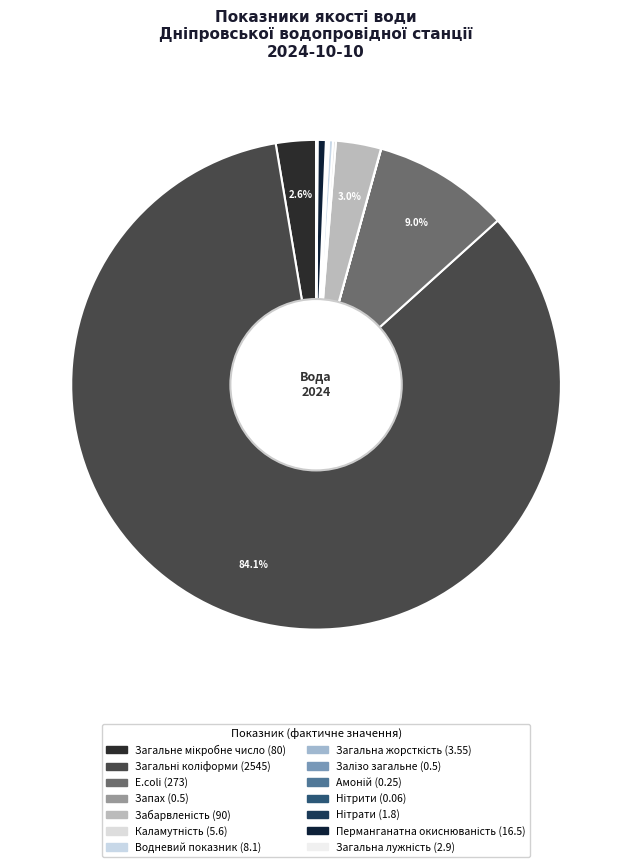

Which slice is the smallest?

Нітрити